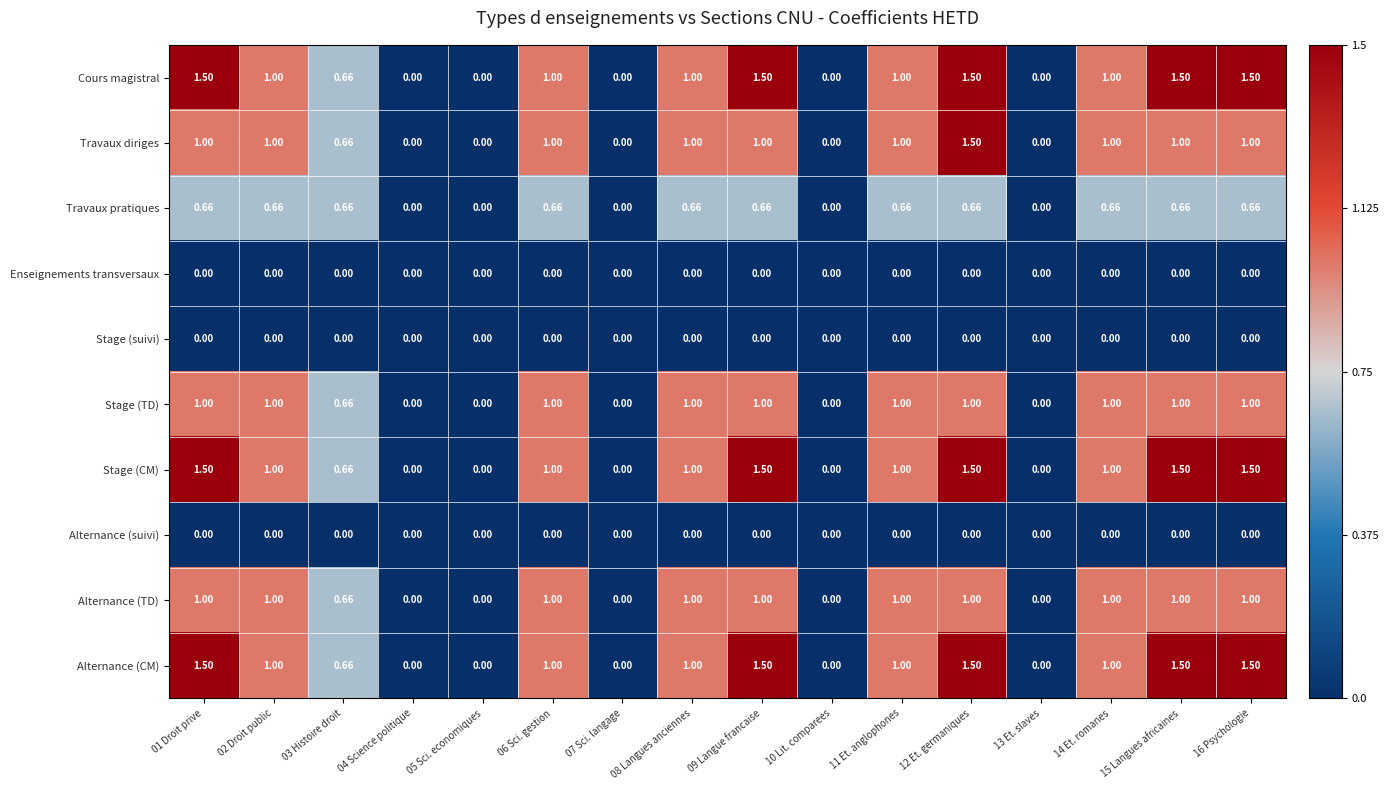

Is the value of Enseignements transversaux at 02 Droit public greater than the value of Cours magistral at 06 Sci. gestion?

No